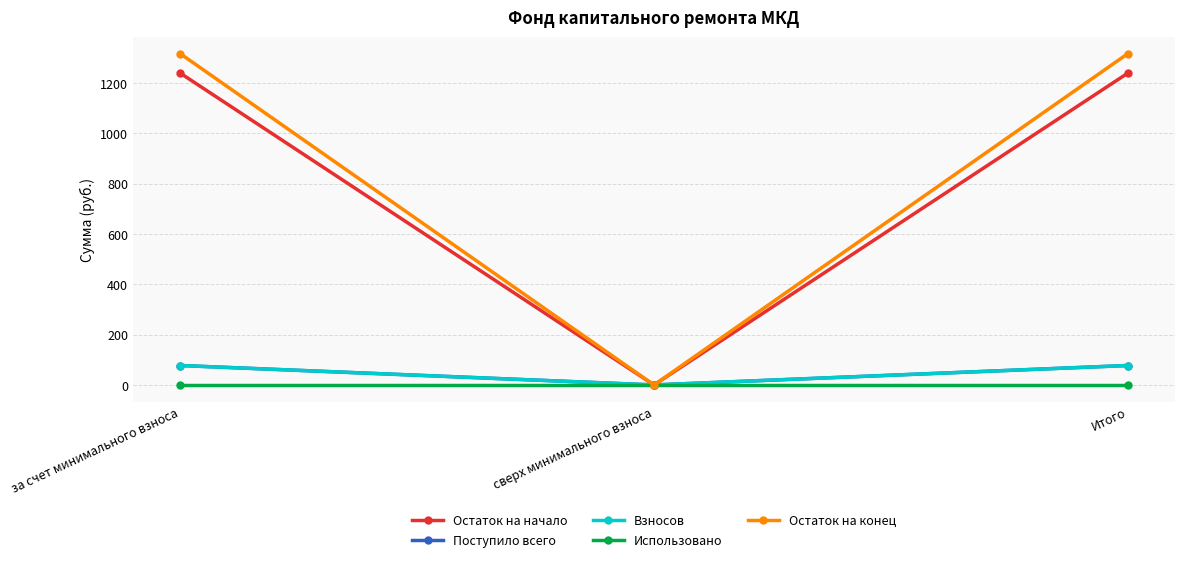

Read the Взносов value at за счет минимального взноса.

77.3